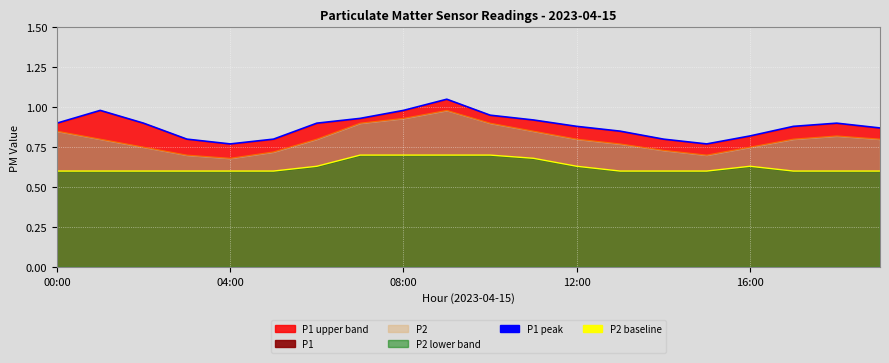

Which series has the largest total across all categories?

P1 peak